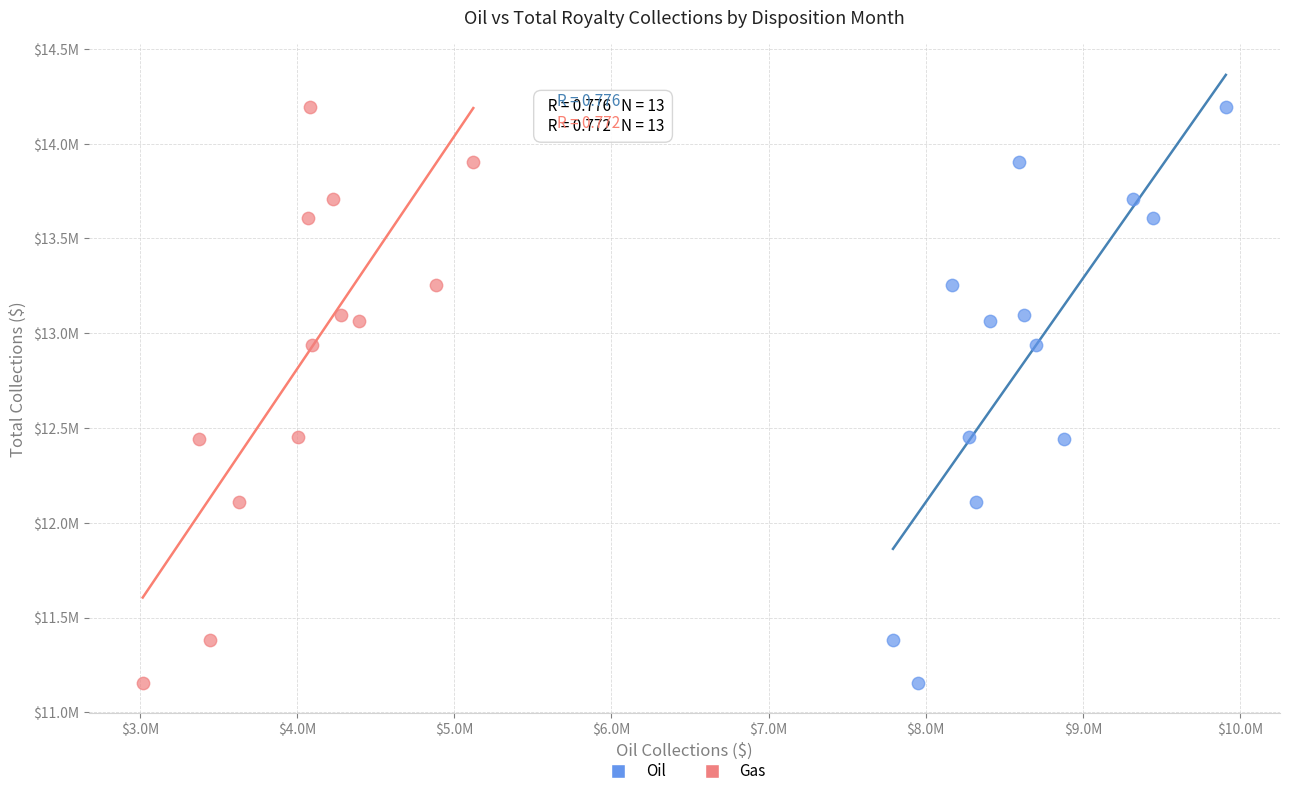

What are all the series names shown in the legend?

Oil, Gas